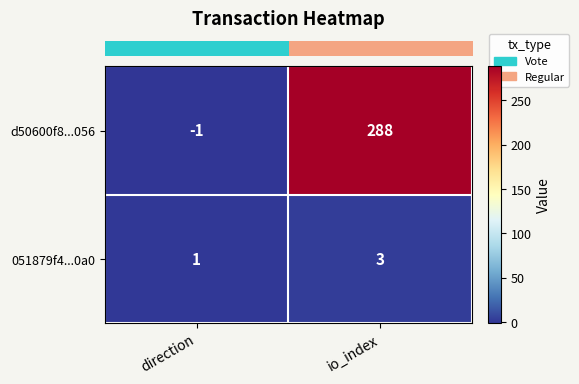

What is the sum of the d50600f8...056 values at direction and io_index?

287